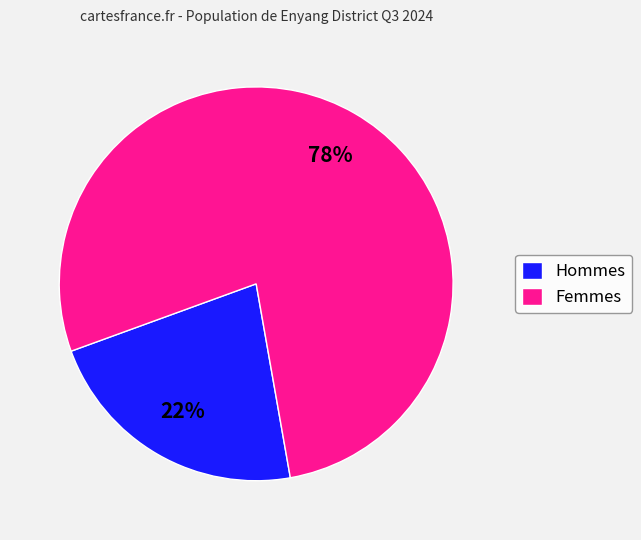

How many segments does this pie chart have?

2